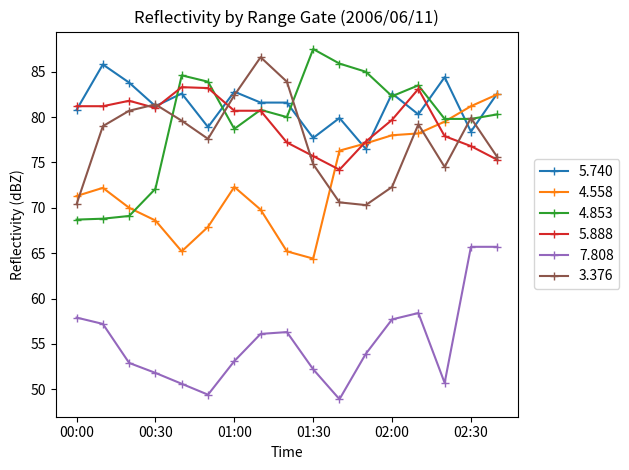

In 4.853, how many points are higher than both neighbors (excluding endpoints)?

4